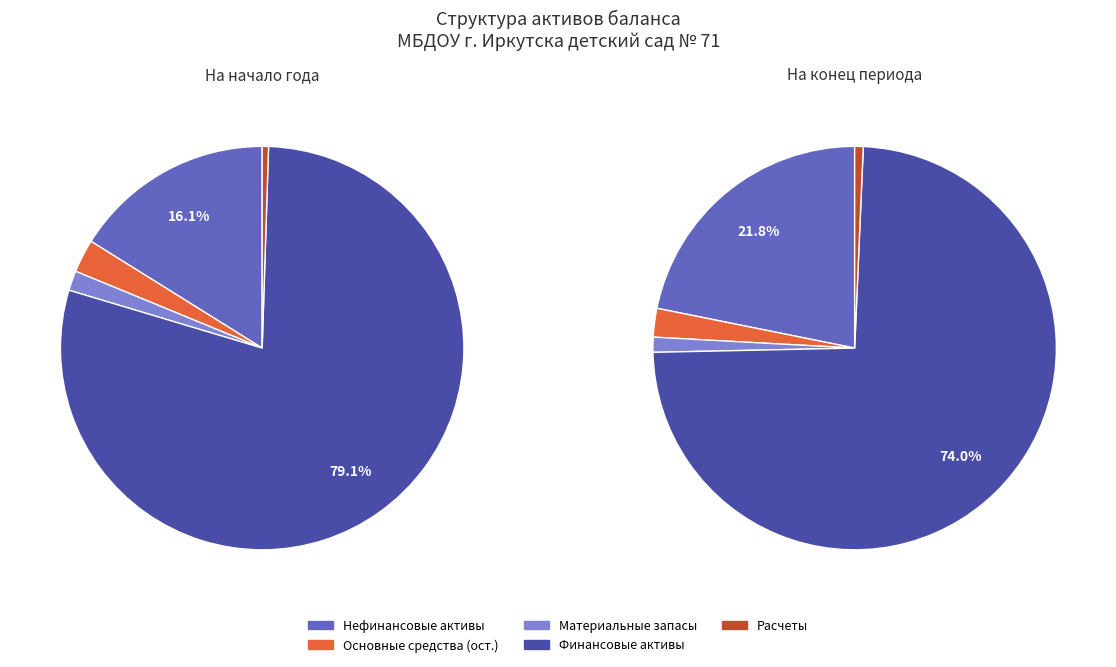

How many slices are in this pie chart?

5